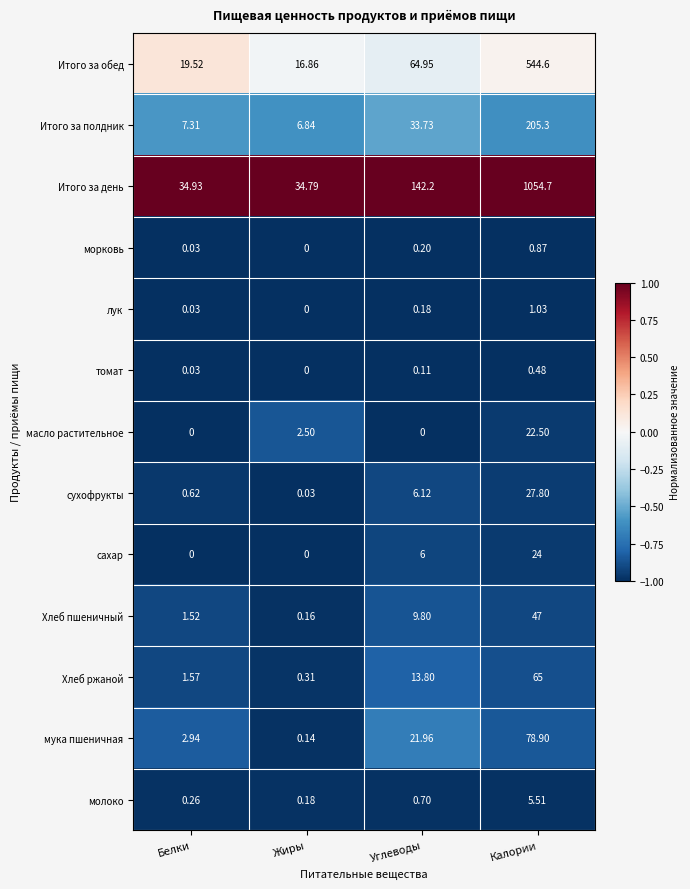

At Калории, list the series in order from largest to smallest.

Итого за день, Итого за обед, Итого за полдник, мука пшеничная, Хлеб ржаной, Хлеб пшеничный, сухофрукты, сахар, масло растительное, молоко, лук, морковь, томат